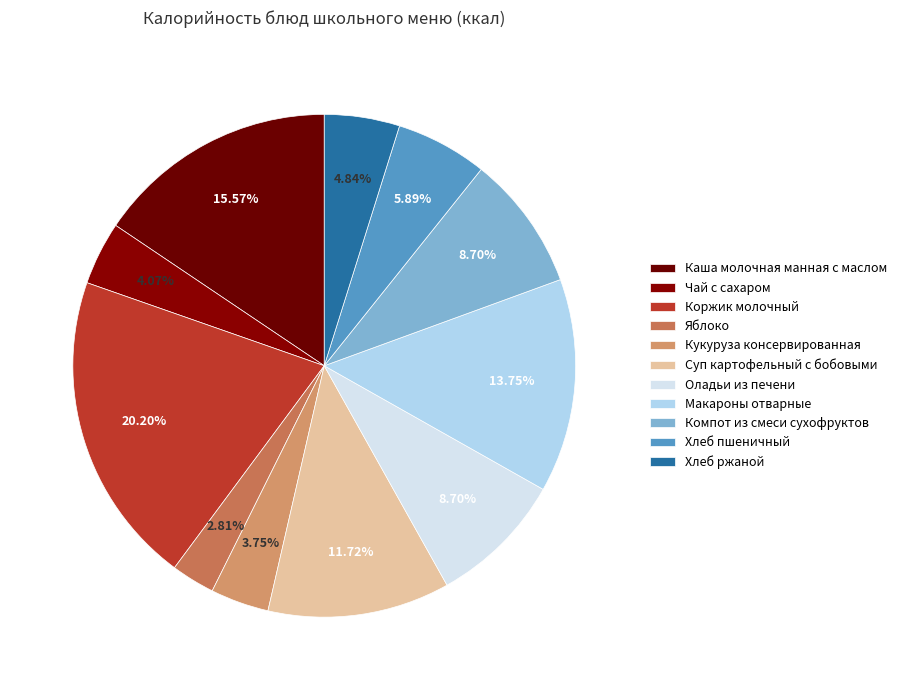

What is the change in value from Компот из смеси сухофруктов to Хлеб ржаной?

-55.0